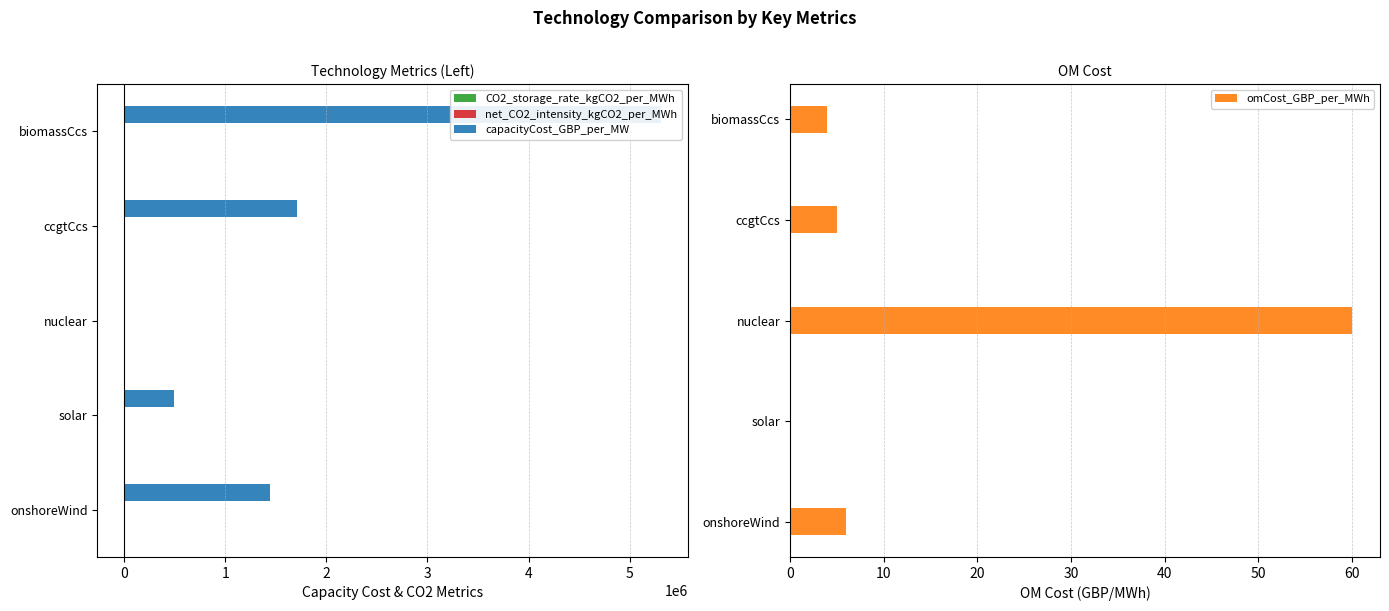

What is the sum of all omCost_GBP_per_MWh values?

75